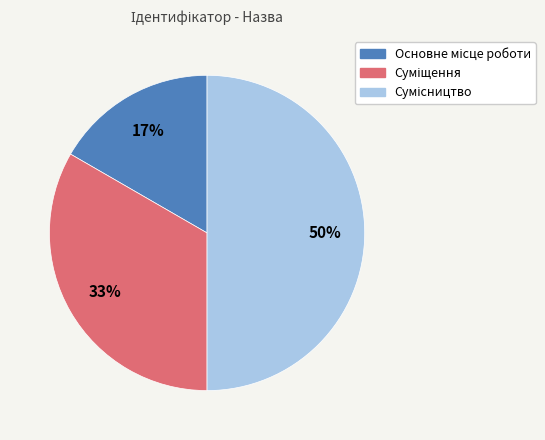

To the nearest percent, what is the average slice percentage?

33%